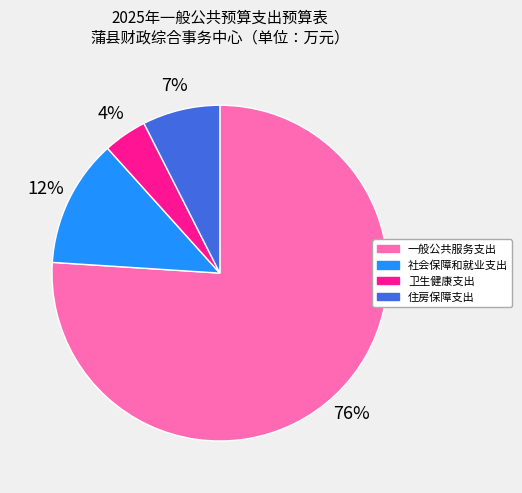

To the nearest percent, what is the average slice percentage?

25%